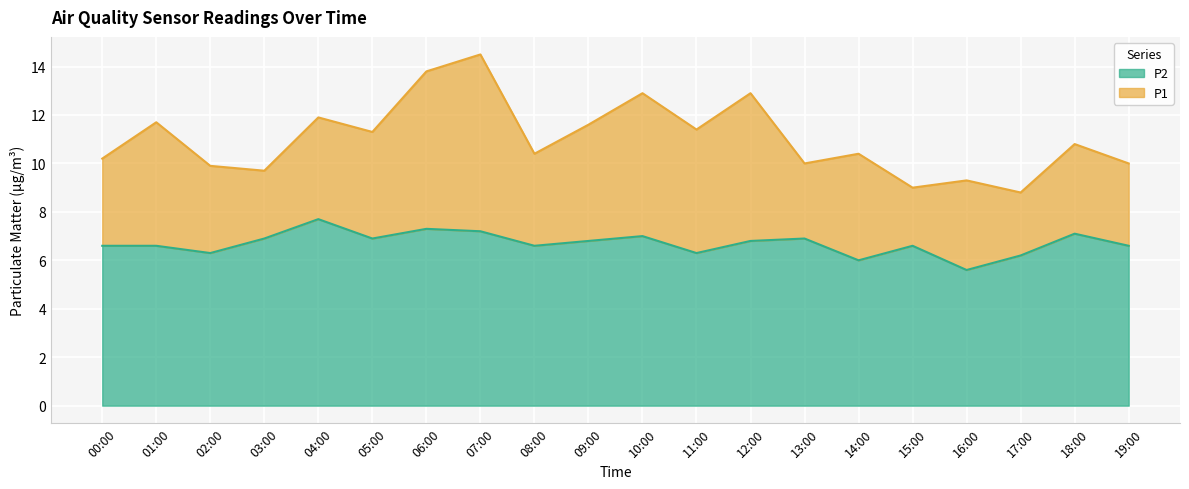

In P1, how many points are lower than both neighbors (excluding endpoints)?

7